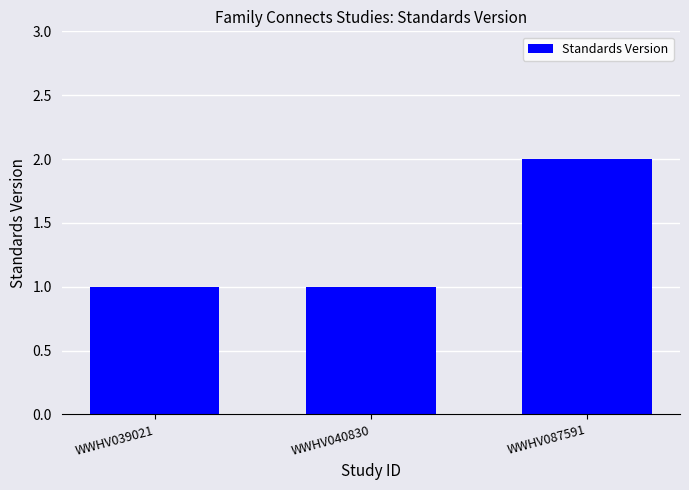

The chart shows a value of 0 at WWHV040830. True or false?

False